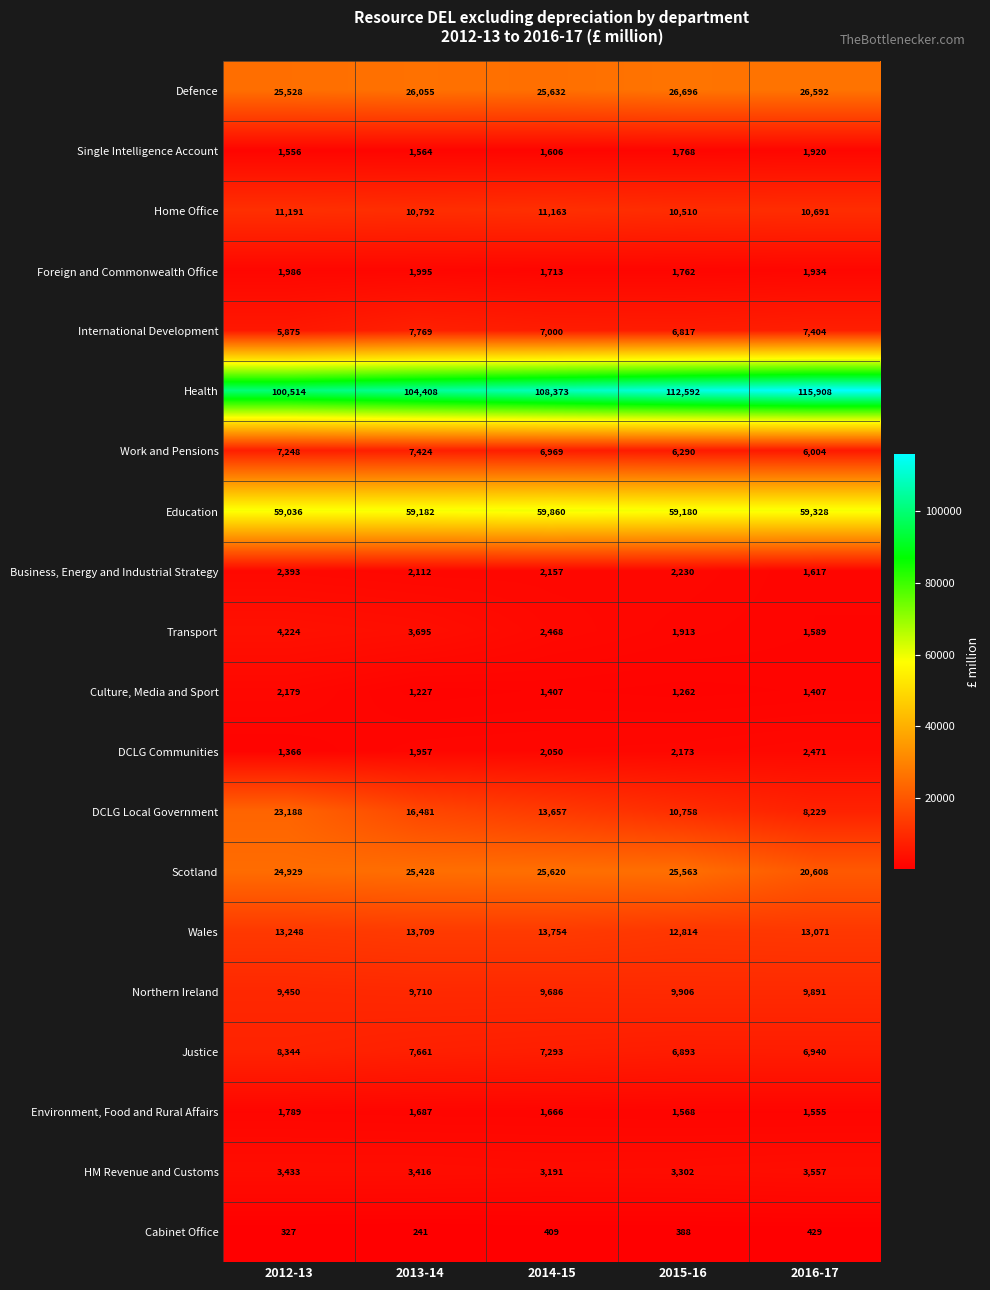

What is the total value across all series at 2015-16?

304385